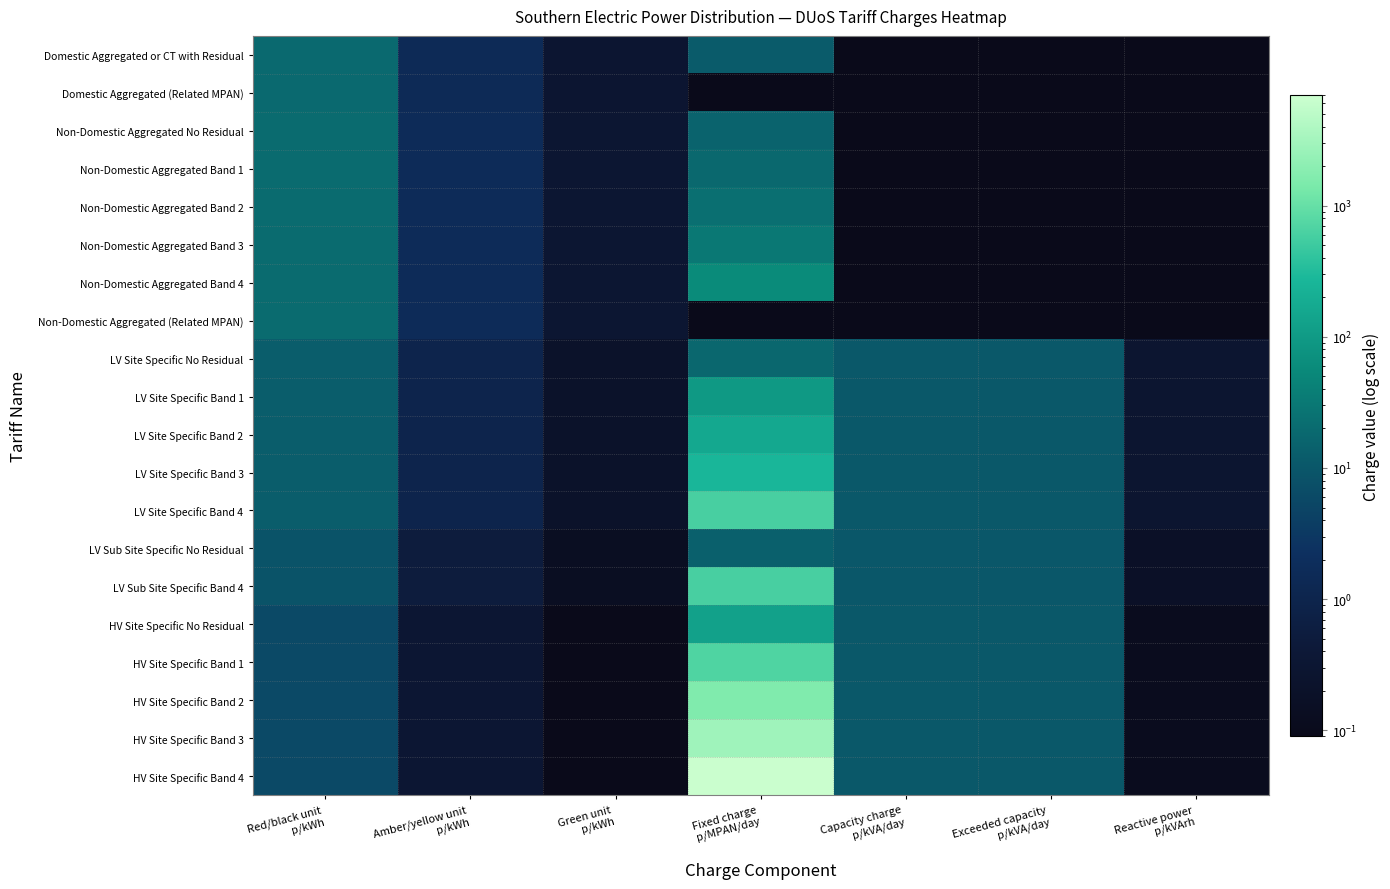

At Reactive power p/kVArh, list the series in order from smallest to largest.

HV Site Specific No Residual, HV Site Specific Band 1, HV Site Specific Band 2, HV Site Specific Band 3, HV Site Specific Band 4, LV Sub Site Specific No Residual, LV Sub Site Specific Band 4, Domestic Aggregated or CT with Residual, Domestic Aggregated (Related MPAN), Non-Domestic Aggregated No Residual, Non-Domestic Aggregated Band 1, Non-Domestic Aggregated Band 2, Non-Domestic Aggregated Band 3, Non-Domestic Aggregated Band 4, Non-Domestic Aggregated (Related MPAN), LV Site Specific No Residual, LV Site Specific Band 1, LV Site Specific Band 2, LV Site Specific Band 3, LV Site Specific Band 4